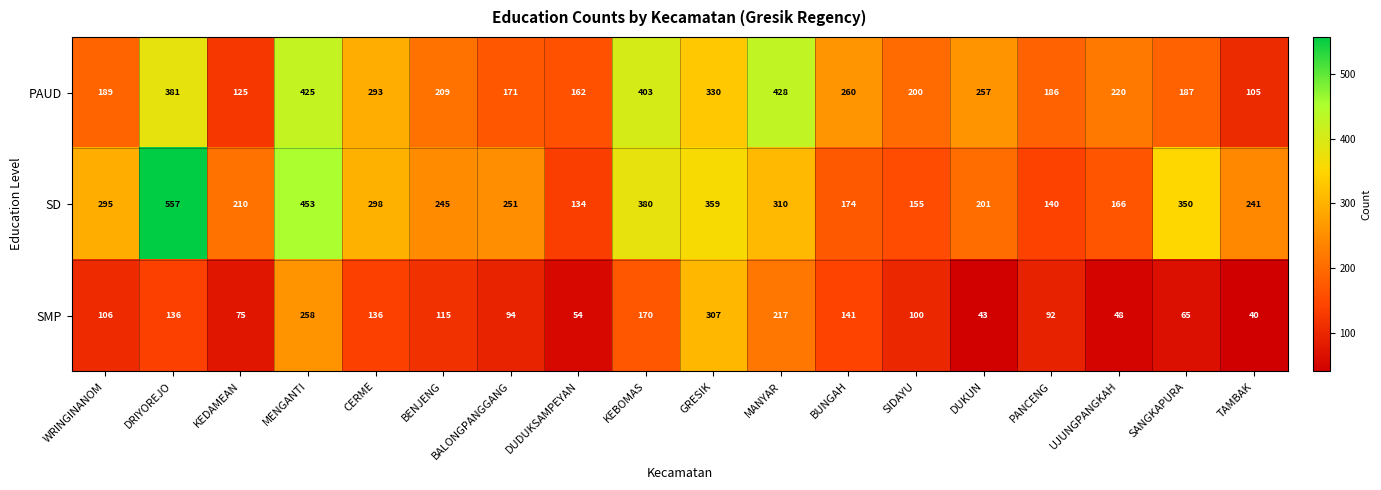

Rank the series at DUDUKSAMPEYAN from lowest to highest value.

SMP, SD, PAUD